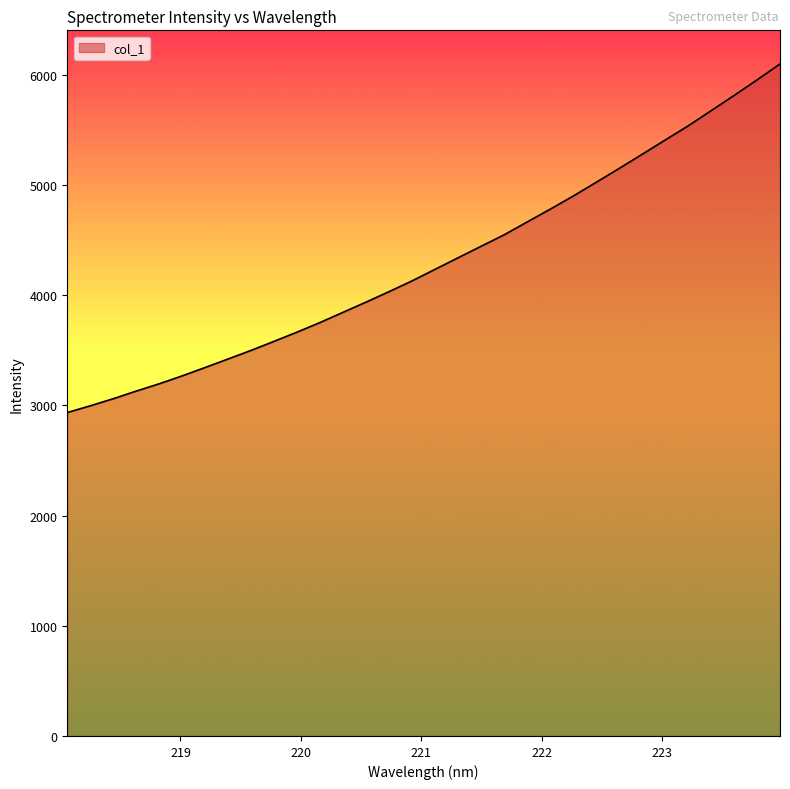

What is the difference between the maximum and minimum values?

3163.3